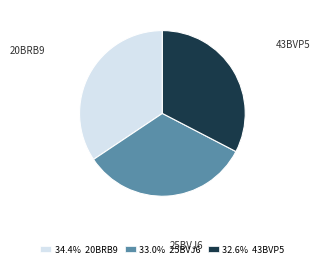

Combined, do 43BVP5 and 25BVJ6 account for over 50%?

Yes